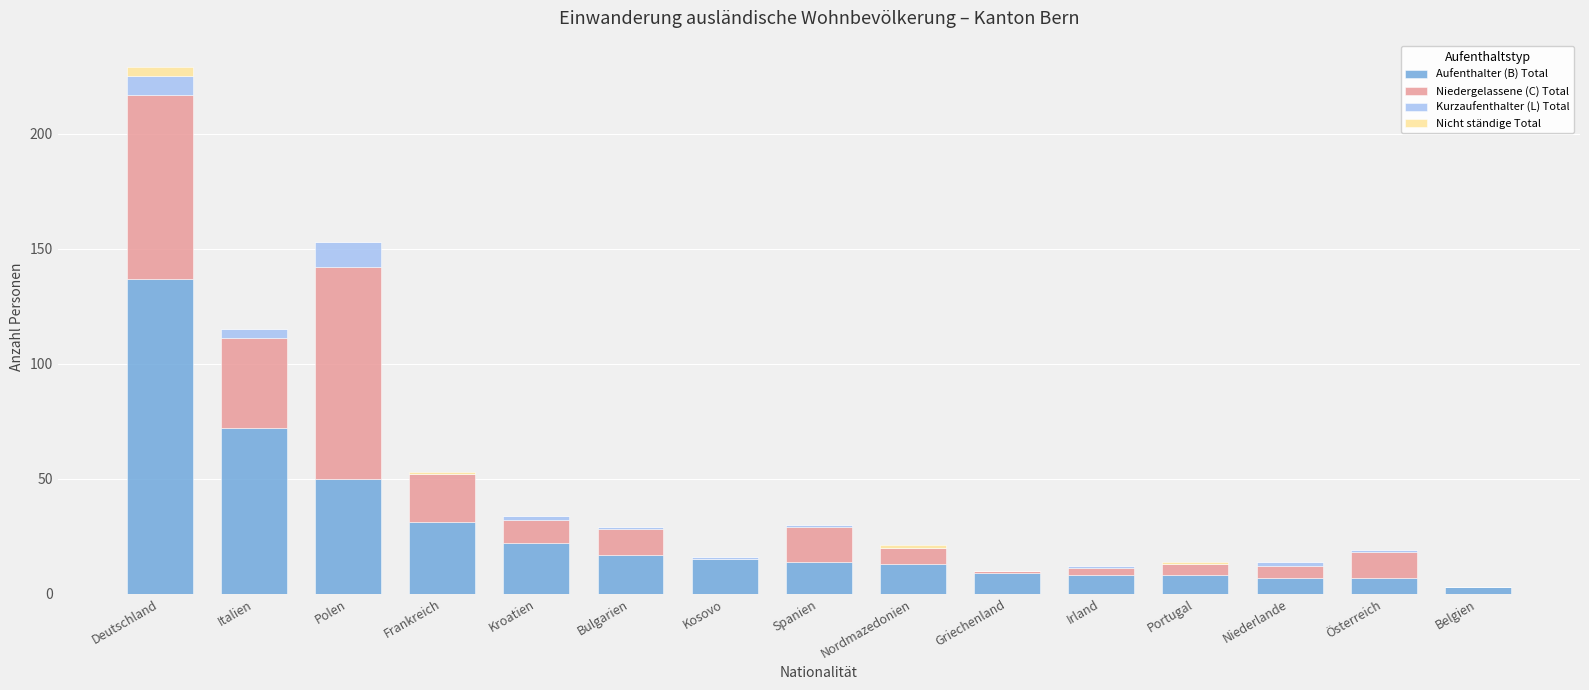

At which category is the sum across all series the highest?

Deutschland